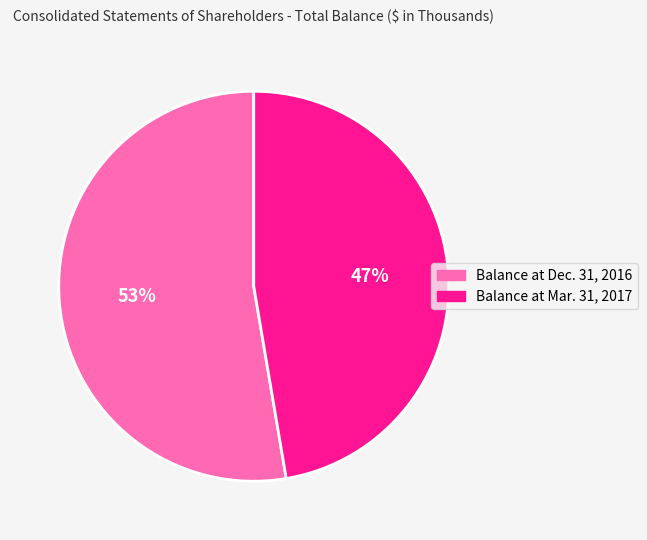

How many slices are in this pie chart?

2